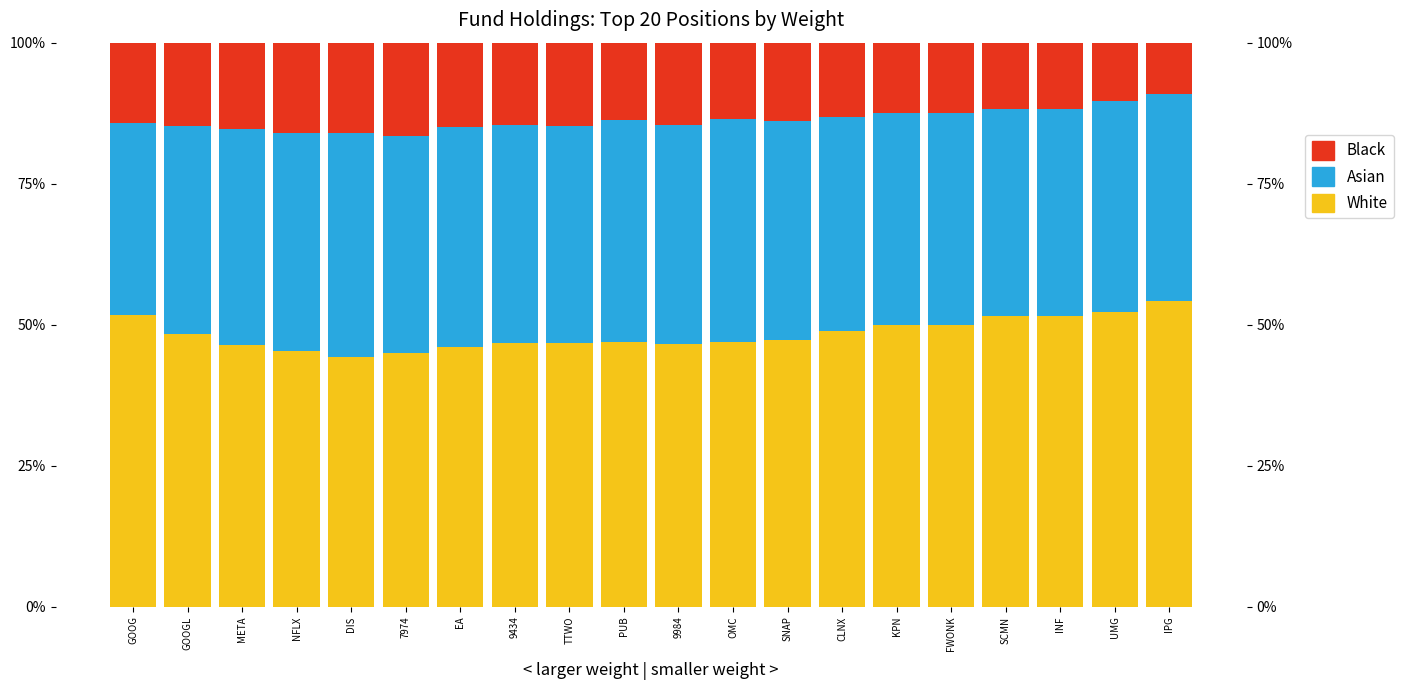

Is it true that White equals 51.5 at INF?

True